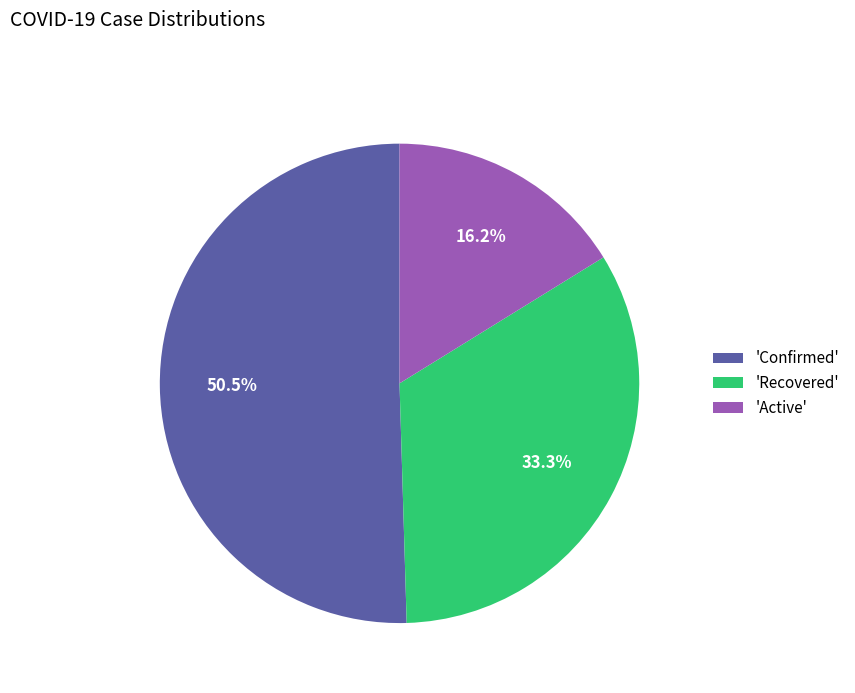

To the nearest percent, what is the average slice percentage?

33%